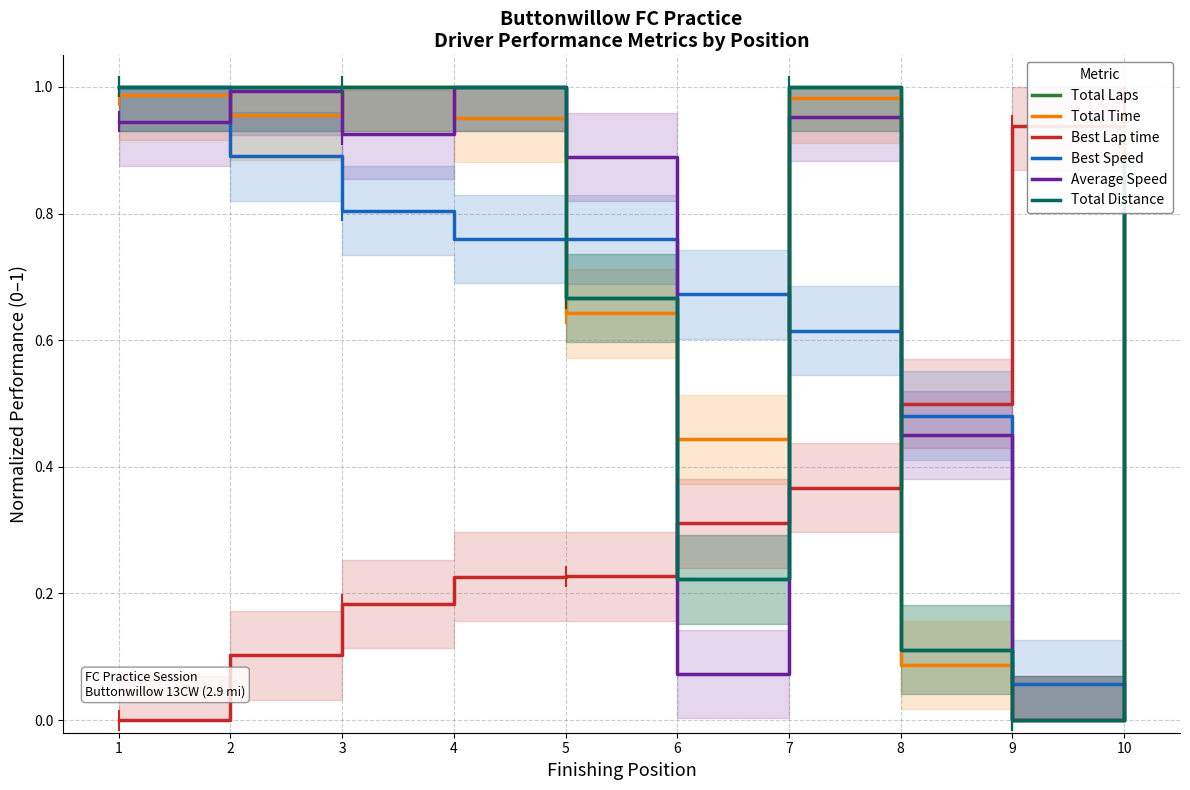

Is it true that Total Distance equals -0.6 at 9?

False